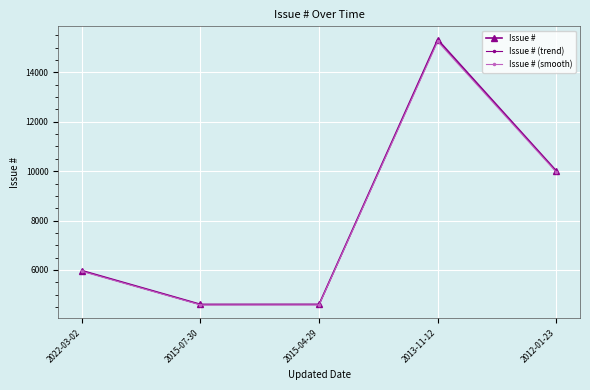

How many lines are shown in the chart?

3